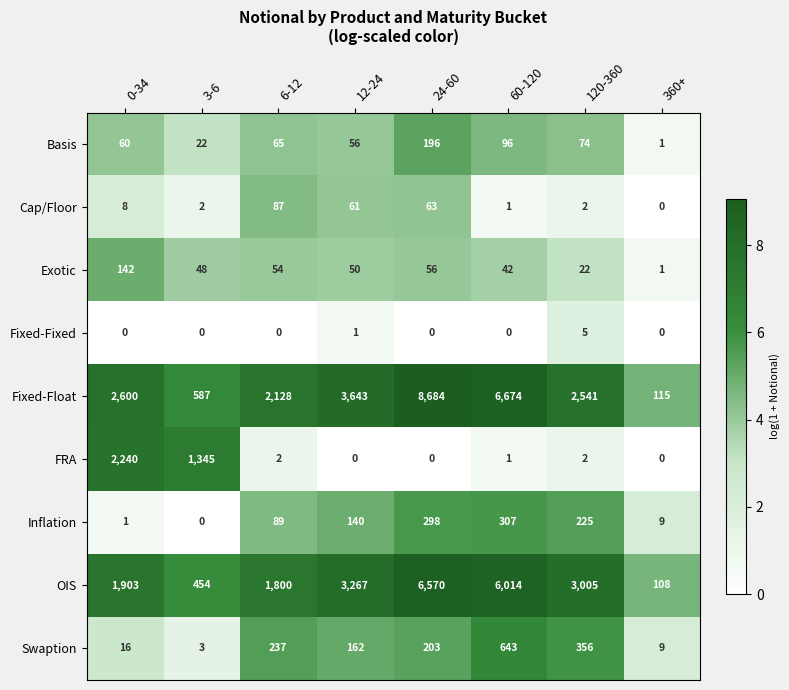

How many distinct data groups are displayed?

9